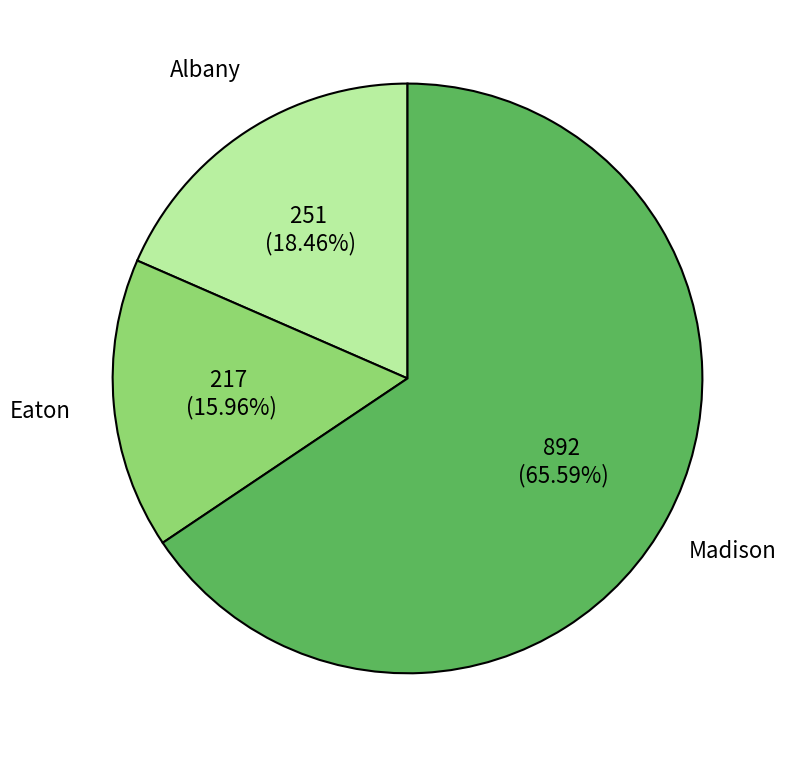

What is the total percentage of Madison and Eaton?

81.5%